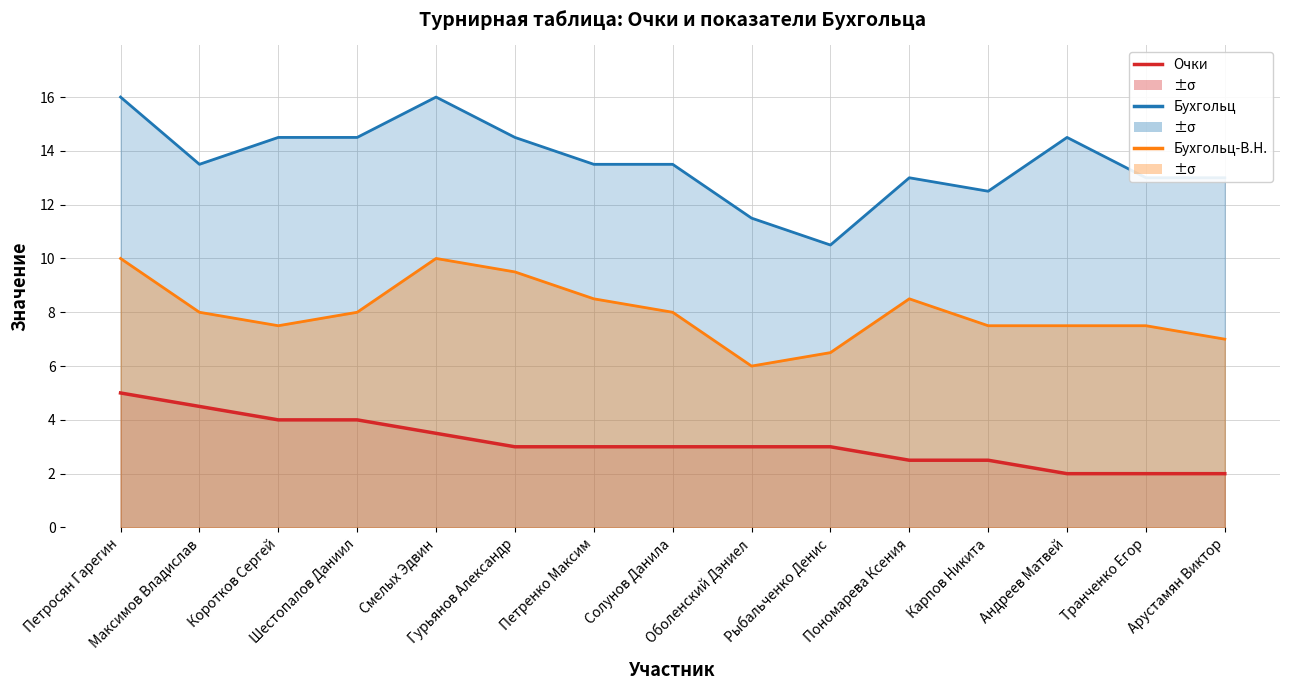

What is the difference between the maximum and second lowest values in the Бухгольц series?

4.5